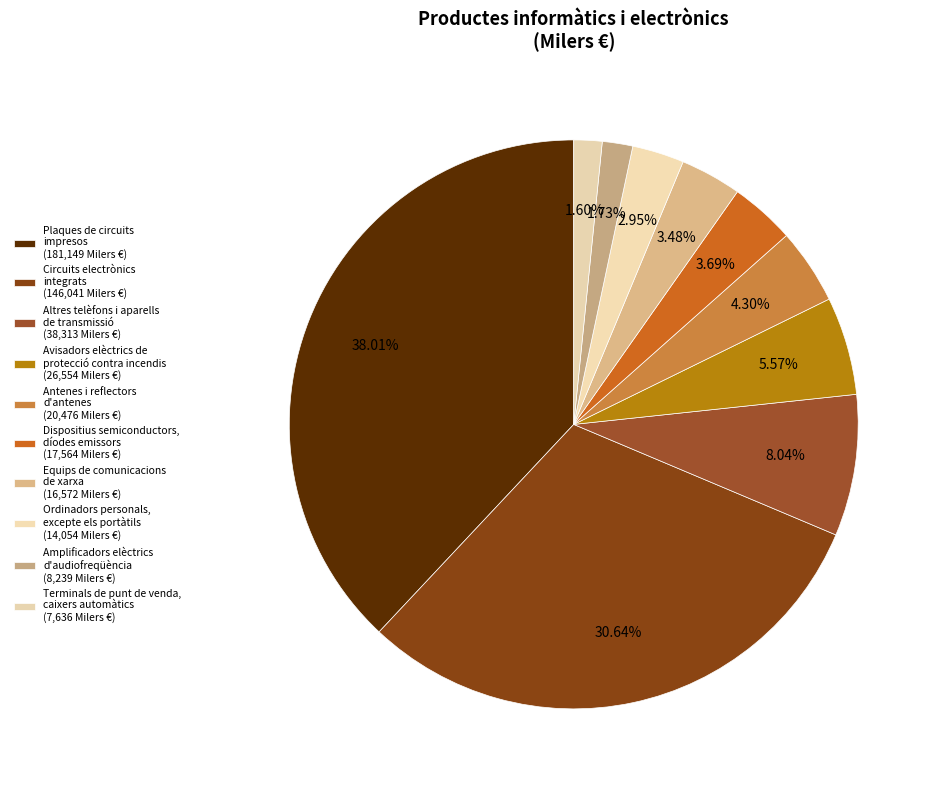

How many segments does this pie chart have?

10